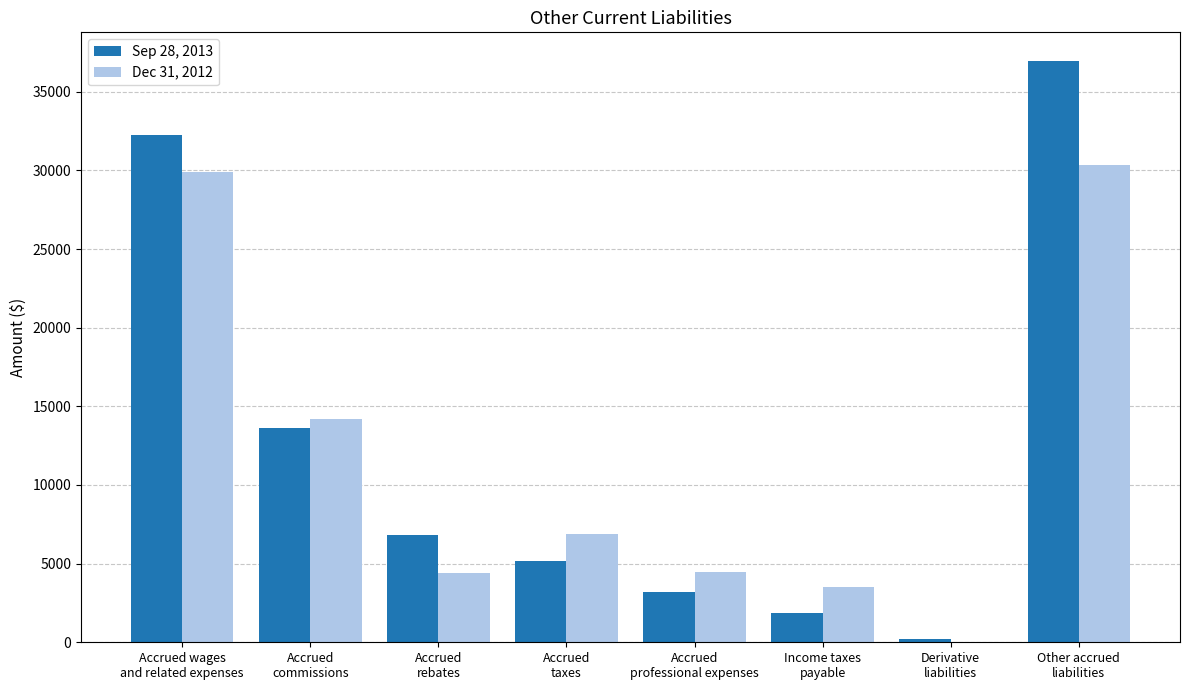

What is the average value of the Dec 31, 2012 series?

11705